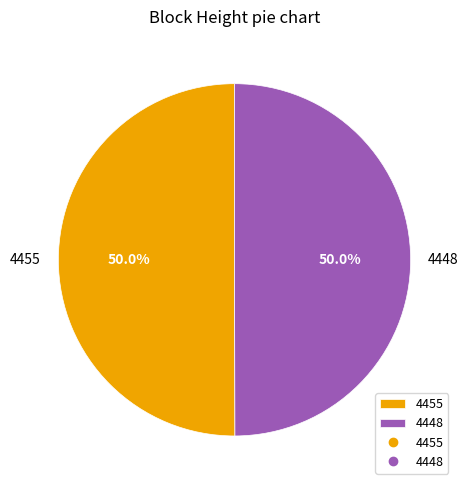

What percentage do 4455 and 4448 together represent?

100.0%